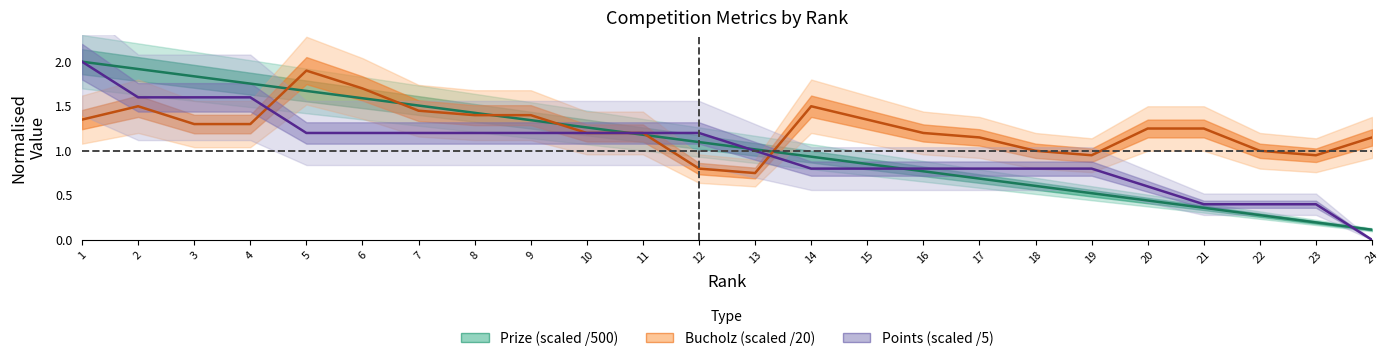

List the labels in order of Points value, largest first.

1, 2, 3, 4, 5, 6, 7, 8, 9, 10, 11, 12, 13, 14, 15, 16, 17, 18, 19, 20, 21, 22, 23, 24